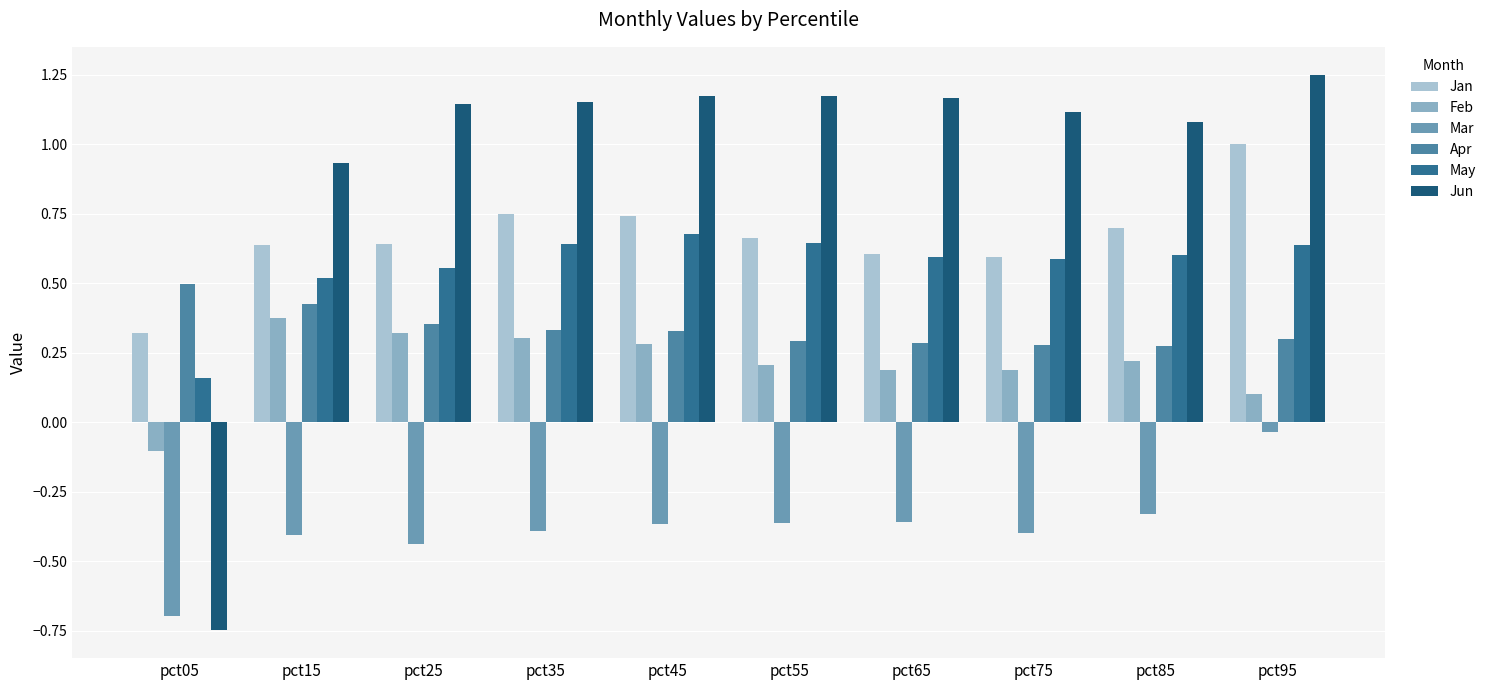

What is the difference between the second highest and second lowest values in the Jun series?

0.2